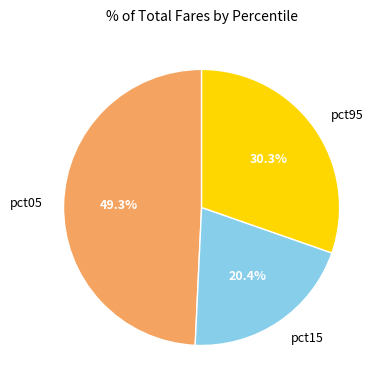

Combined, do pct05 and pct15 account for over 50%?

Yes